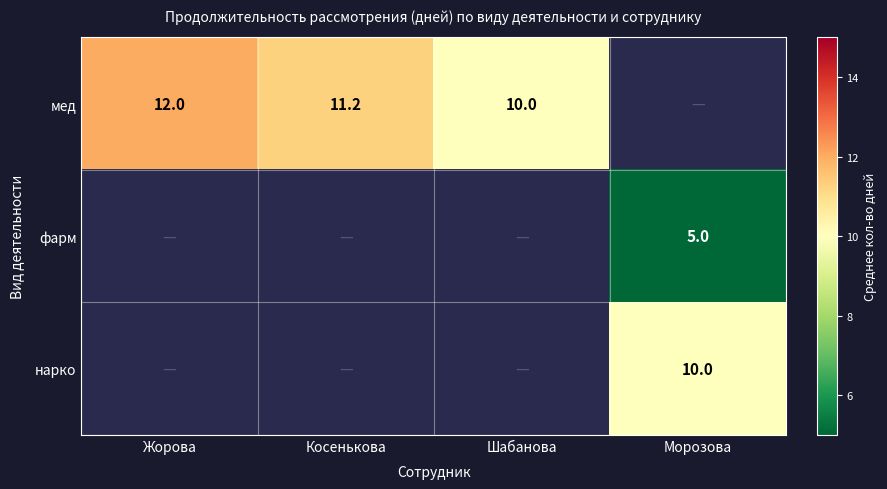

The мед series shows 10.0 at Шабанова. True or false?

True